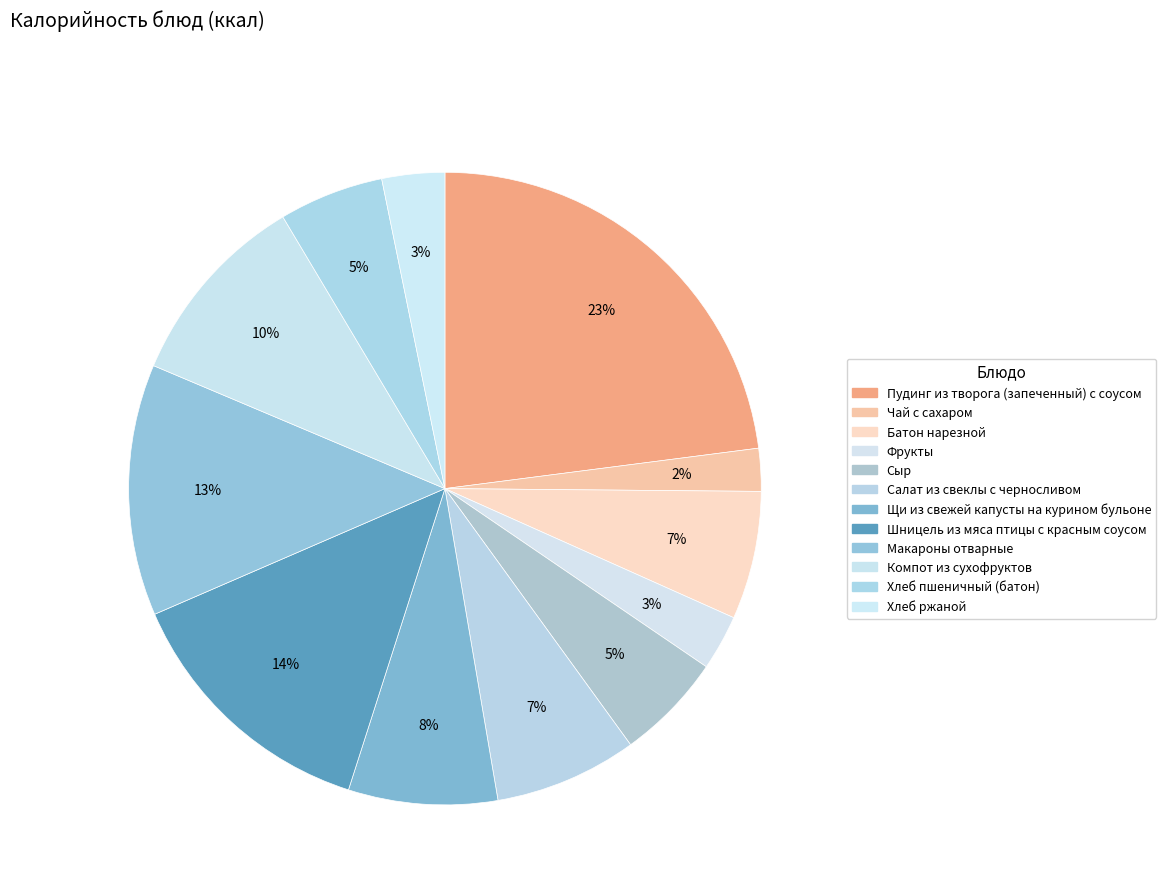

What percentage is the Батон нарезной slice, to the nearest percent?

7%